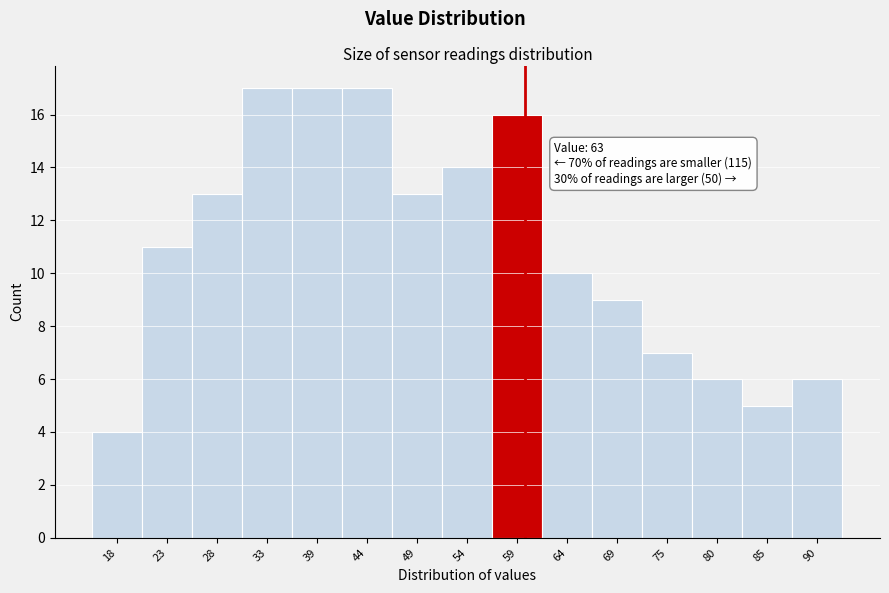

Reading left to right, list all the values displayed in this chart.

4	11	13	17	17	17	13	14	16	10	9	7	6	5	6